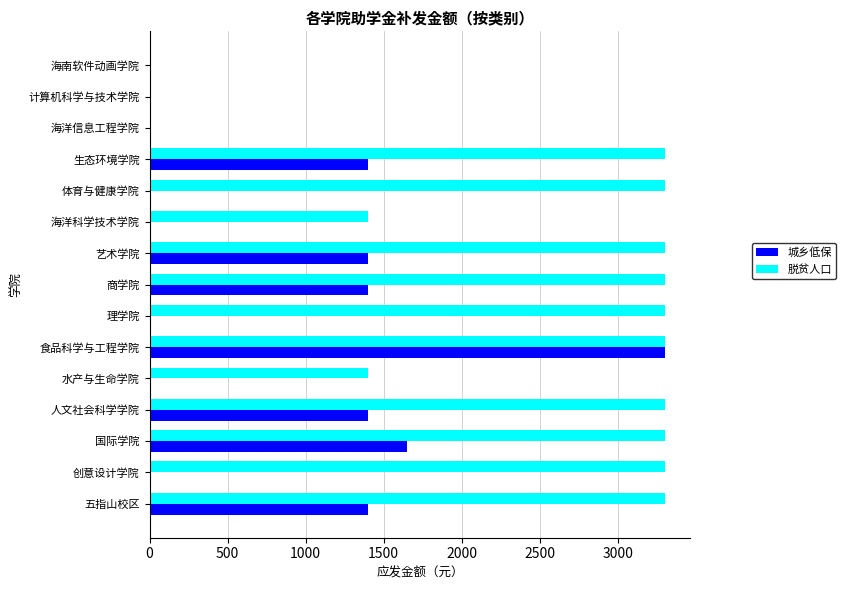

The value of 脱贫人口 at 国际学院 is 5628. True or false?

False